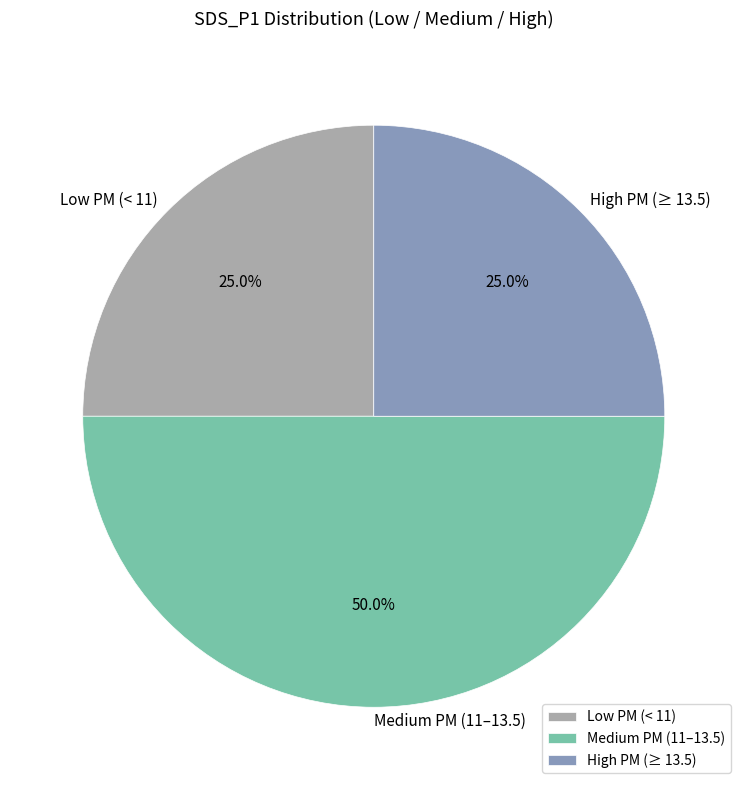

Which category has the biggest portion of the pie?

Medium PM (11–13.5)